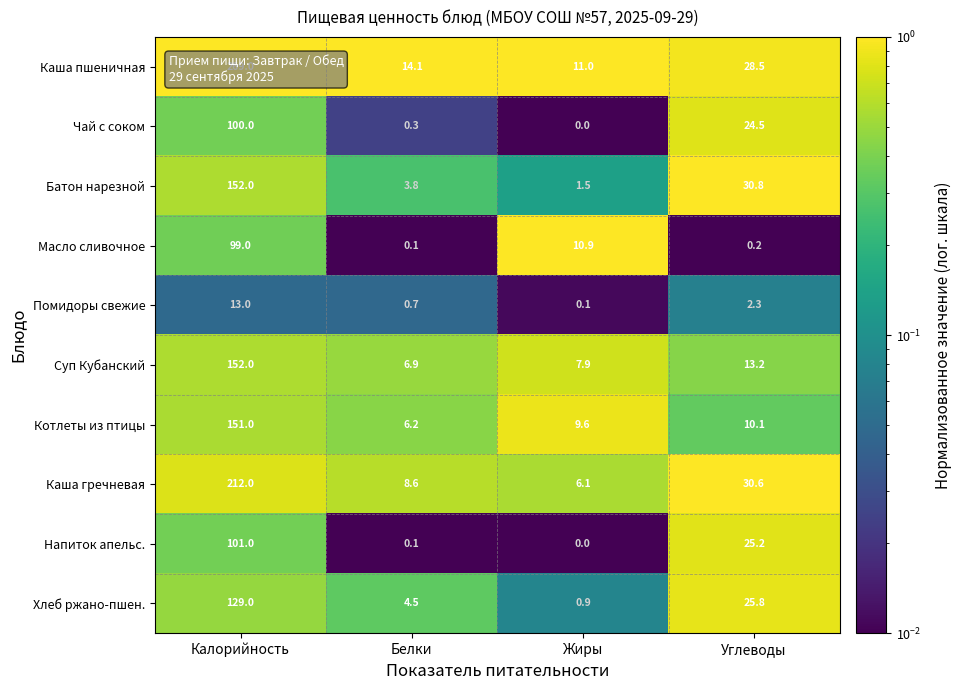

Count the number of data series in this chart.

10